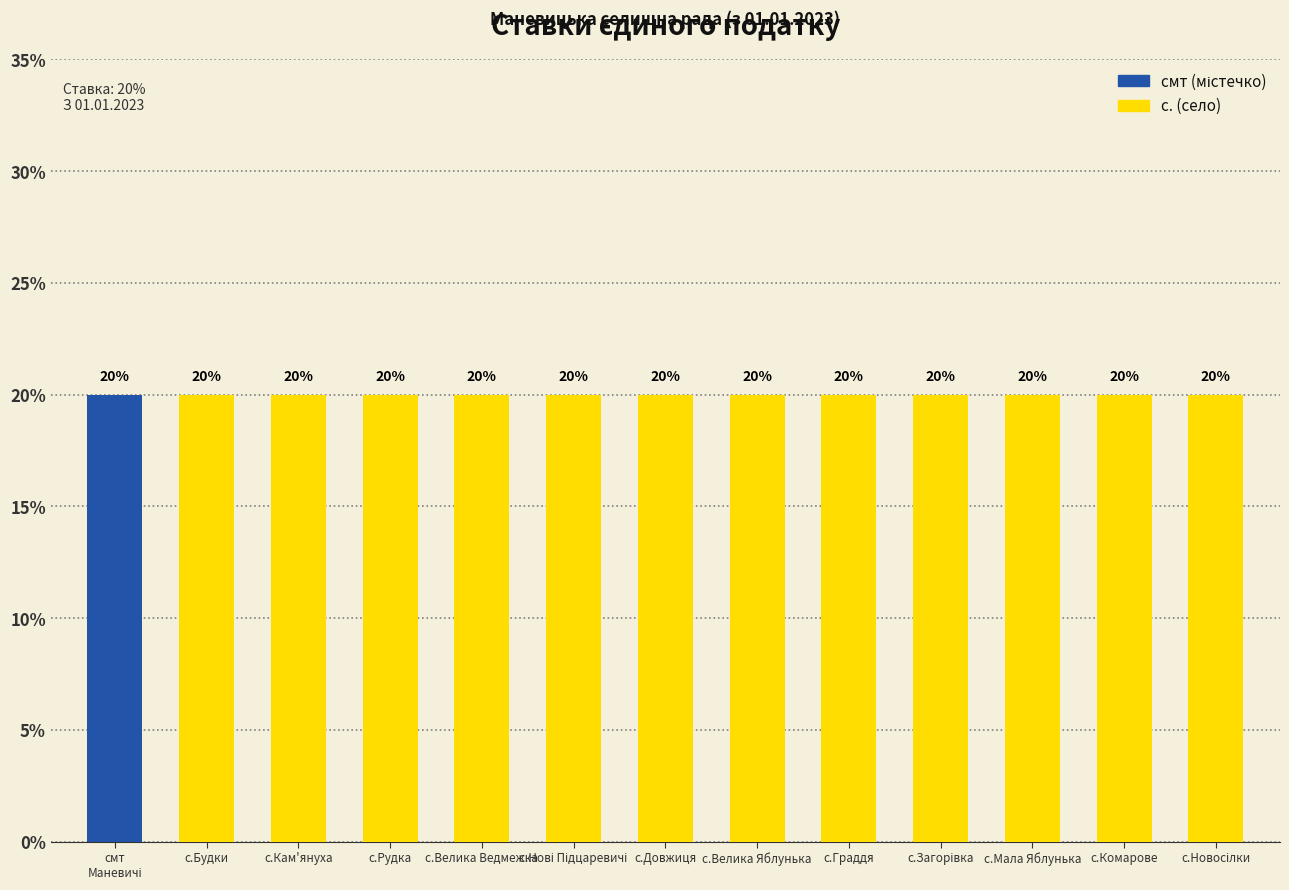

At which category does the chart reach its peak across all series?

смт Маневичі